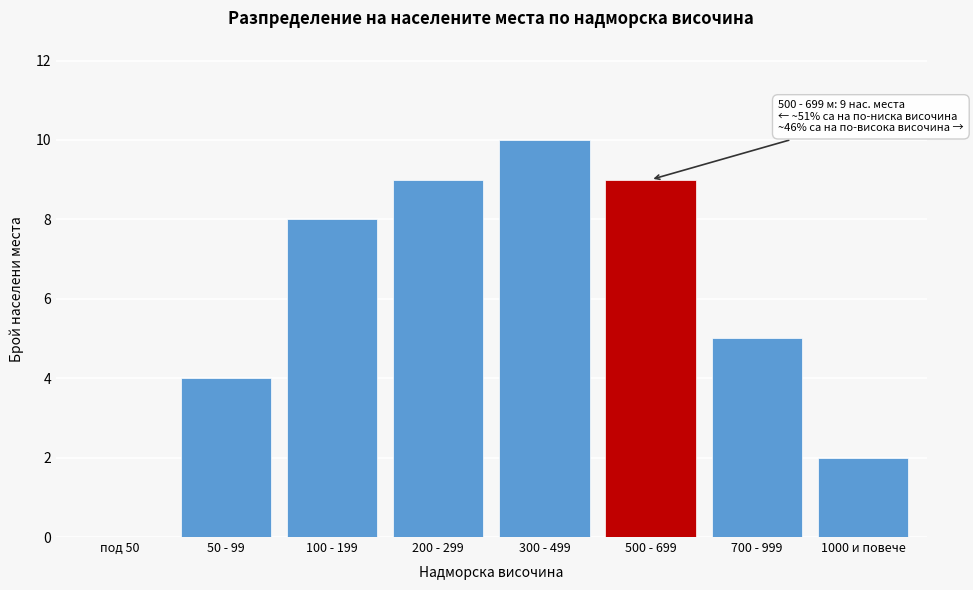

Reading left to right, transcribe all the data shown in this chart.

под 50=0	50 - 99=4	100 - 199=8	200 - 299=9	300 - 499=10	500 - 699=9	700 - 999=5	1000 и повече=2